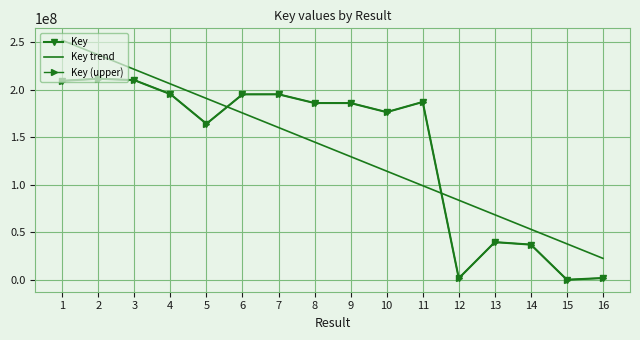

How many data points in Key (upper) are above 185946857?

8